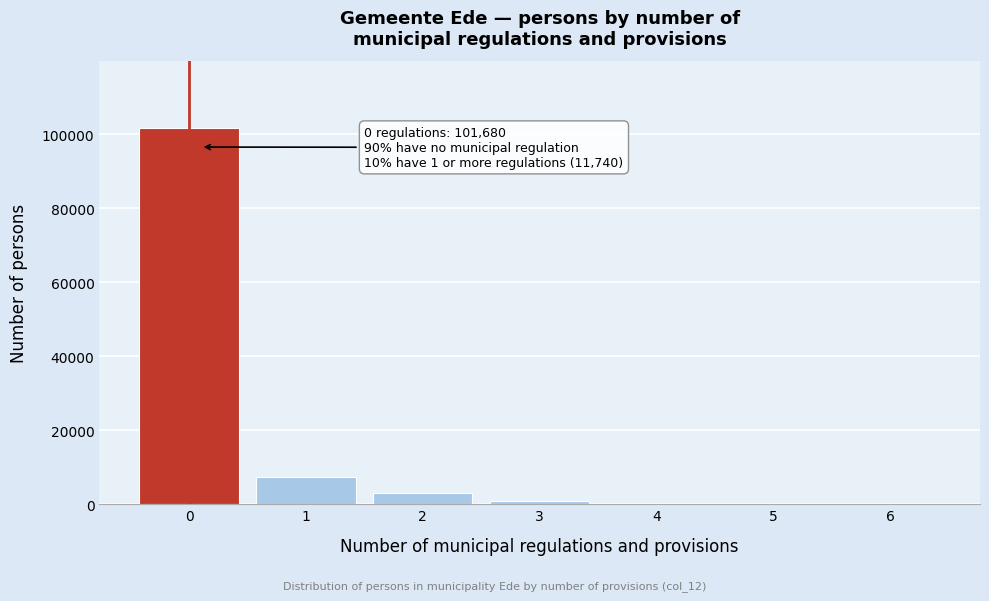

What is the maximum value shown in the chart?

101680